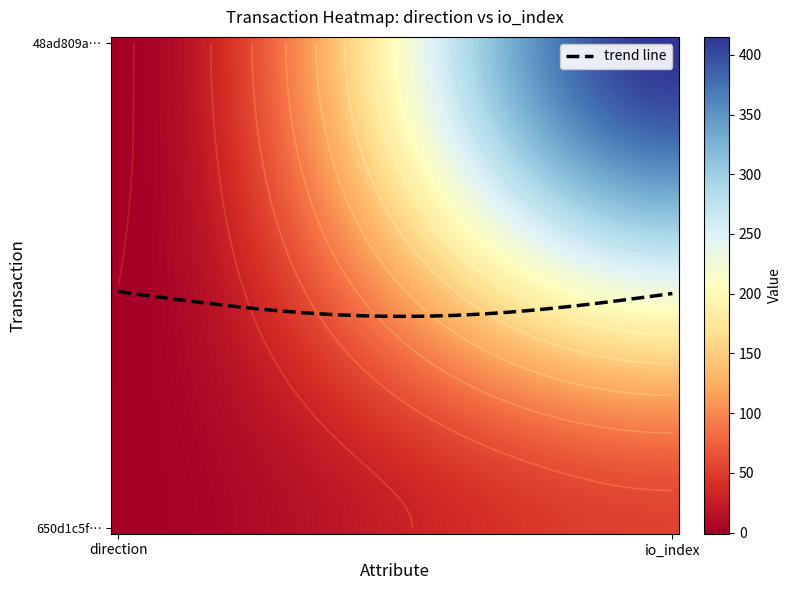

The value of 48ad809a81f7d13040b08d7d4cc764e719e764e at 1 is 556. True or false?

False